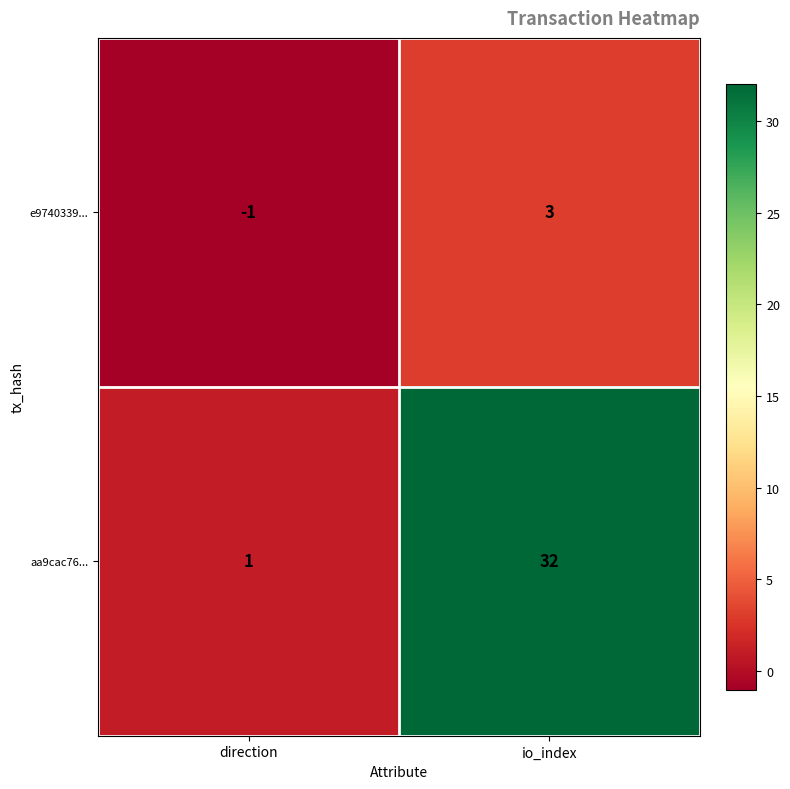

What is the difference between the highest and lowest values at direction?

2